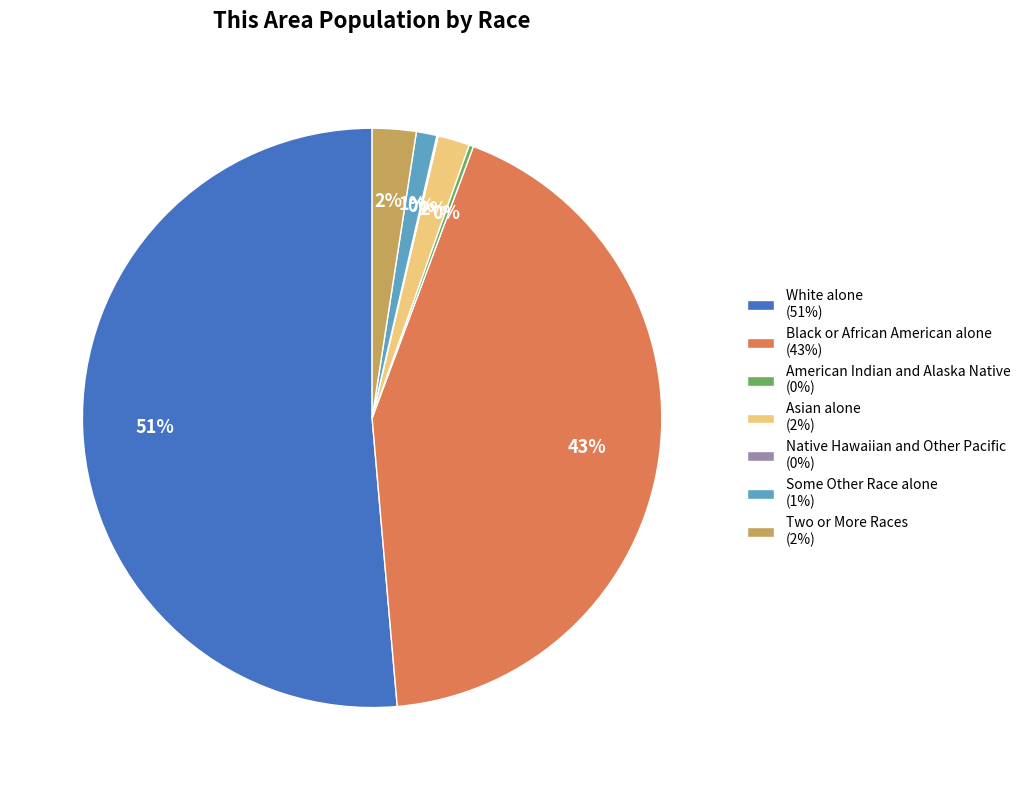

What is the majority slice?

White alone